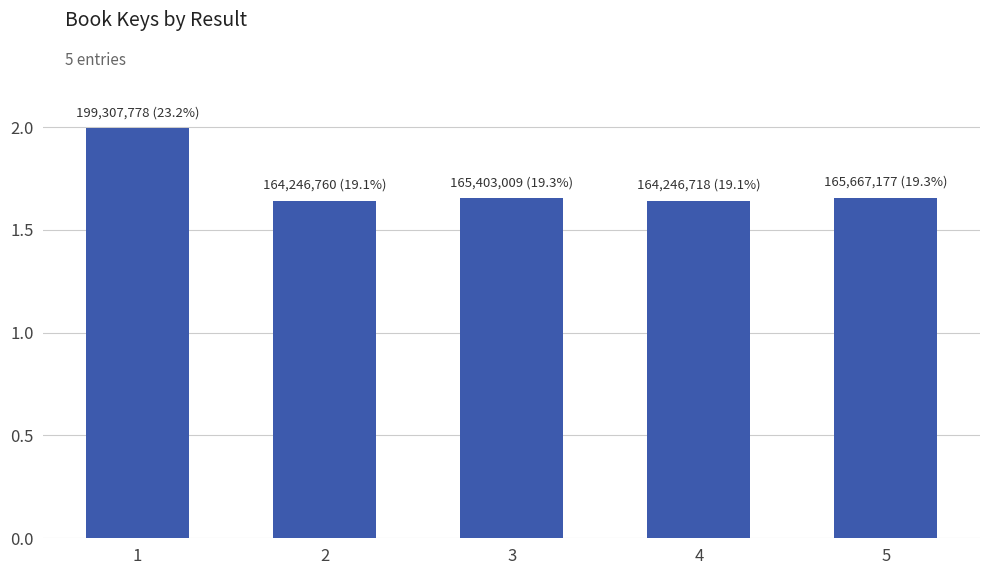

Does the chart contain any negative values?

No